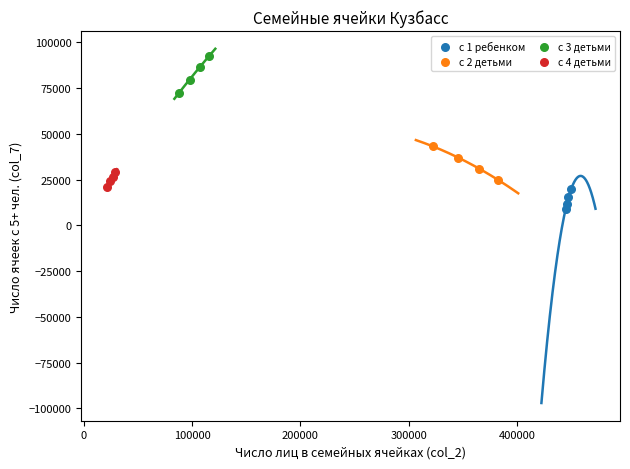

Which series contains the lowest Y value?

с 1 ребенком